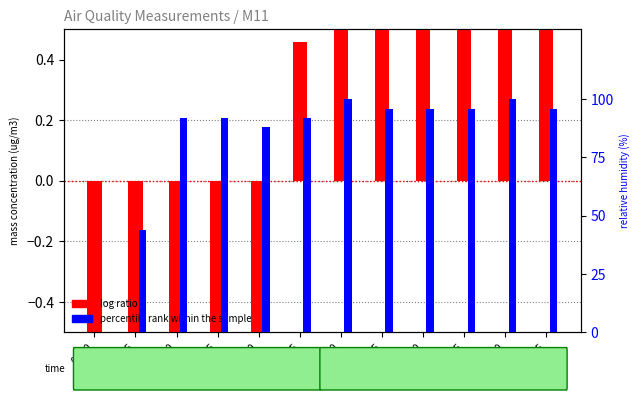

How many bars are there in each group?

2